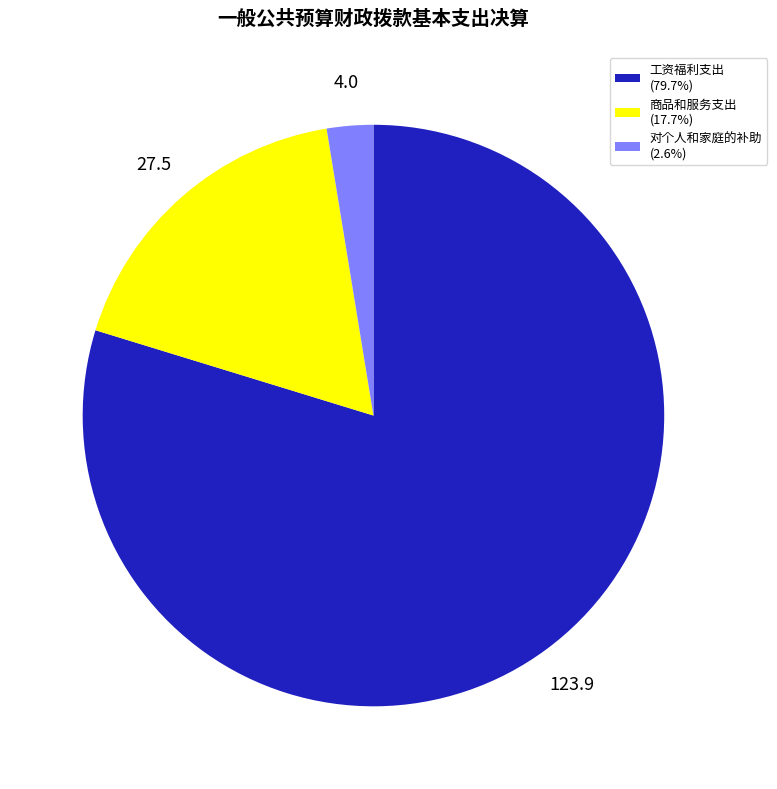

Is there any slice that represents more than half of the pie?

Yes